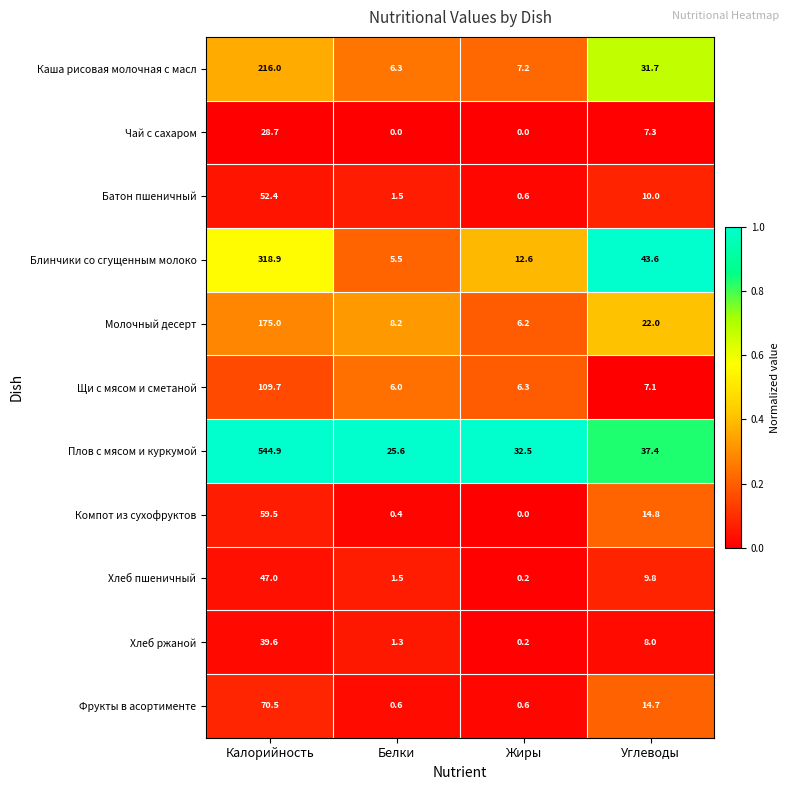

What is the sum of all Хлеб ржаной values?

49.1